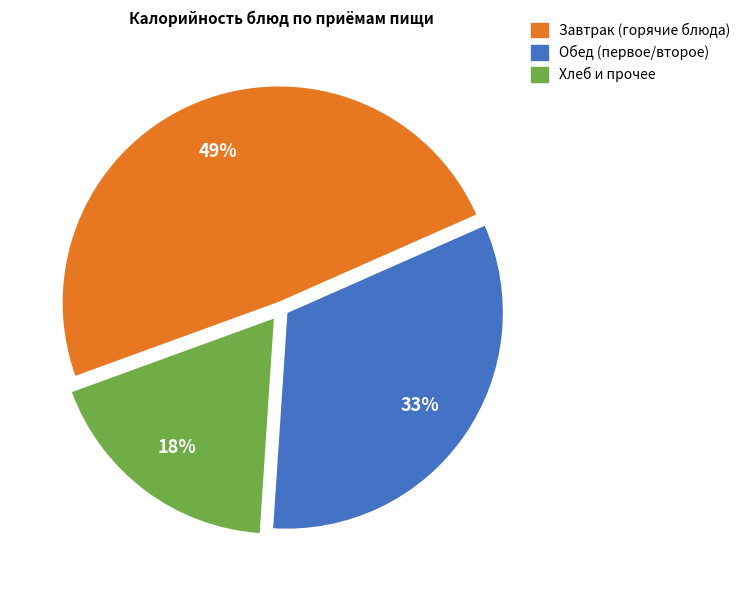

Does any single category account for the majority?

No